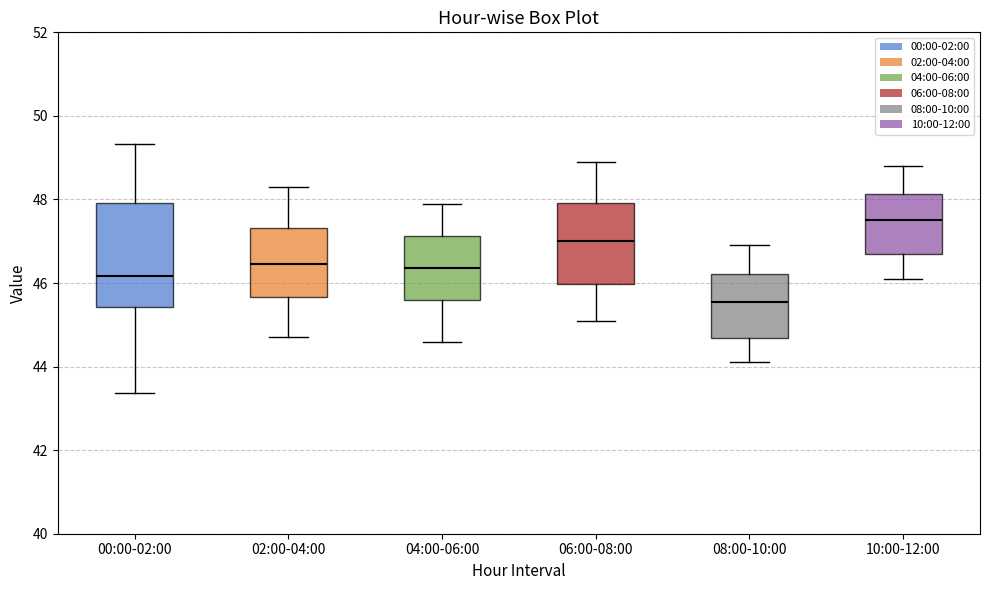

Comparing the boxes themselves (not the whiskers), which one is the tallest?

00:00-02:00